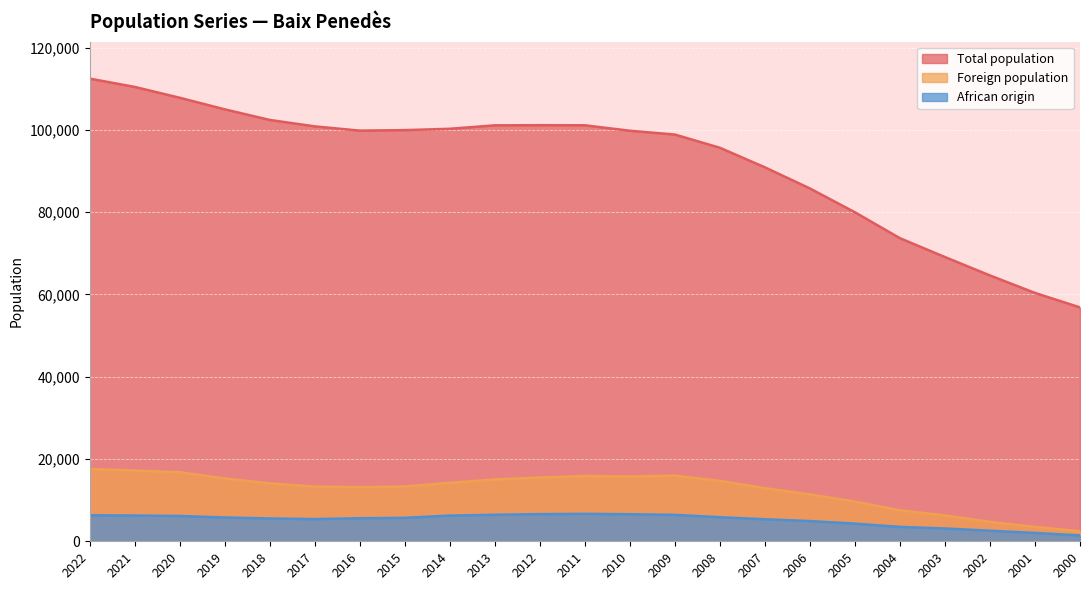

True or false: Total population and Foreign population intersect in this chart.

False